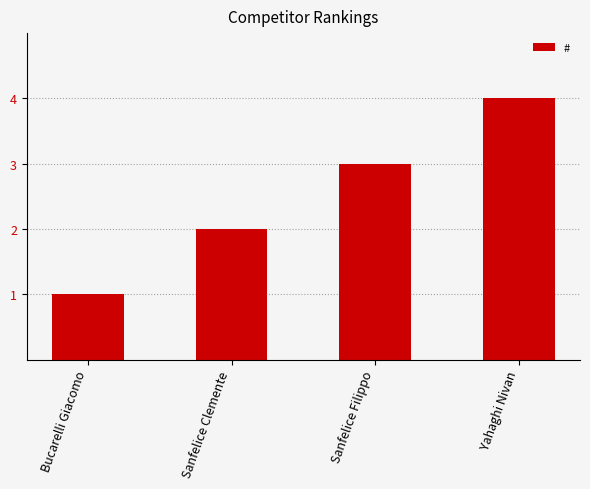

What is the difference between the maximum and minimum values?

3